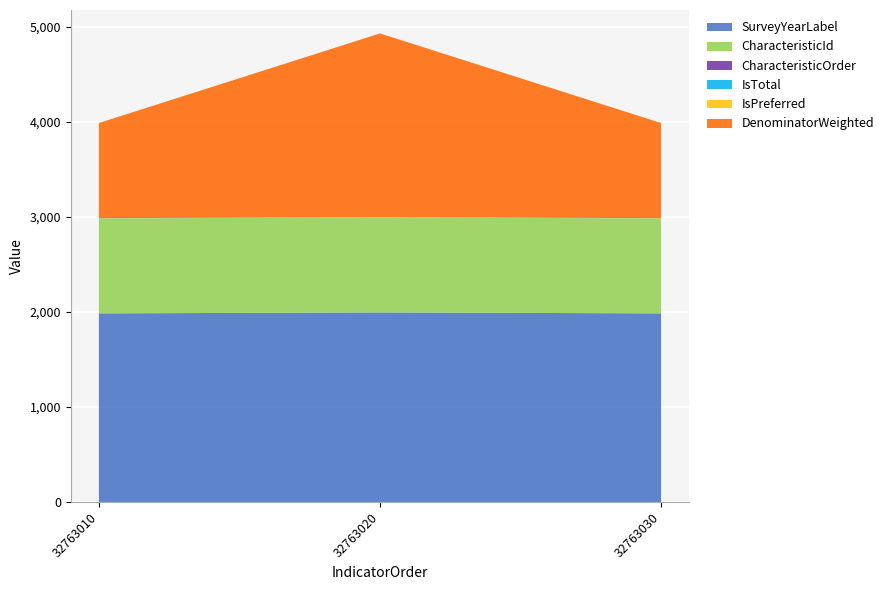

Reading right to left, transcribe all the data shown in this chart.

SurveyYearLabel: 32763030=1986	32763020=1996	32763010=1986
CharacteristicId: 32763030=1000	32763020=1000	32763010=1000
CharacteristicOrder: 32763030=0	32763020=0	32763010=0
IsTotal: 32763030=1	32763020=1	32763010=1
IsPreferred: 32763030=1	32763020=1	32763010=1
DenominatorWeighted: 32763030=1002	32763020=1935	32763010=1002